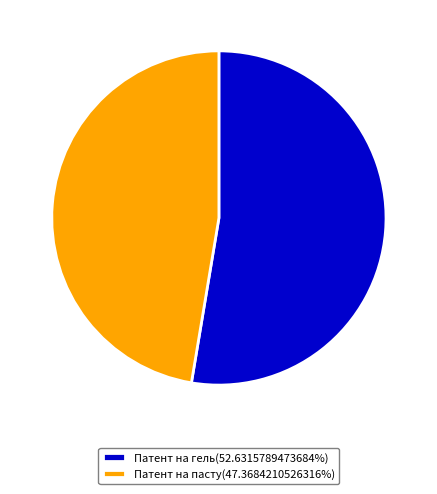

How many segments does this pie chart have?

2